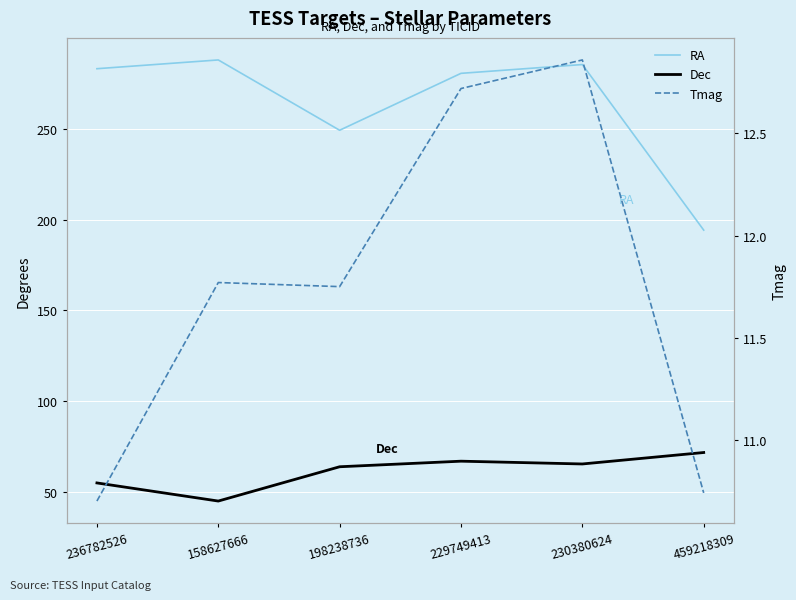

Reading left to right, extract all data points from this chart.

RA: 283.0	287.8	249.1	280.5	285.3	194.2
Dec: 55.0	45.0	63.9	67.0	65.4	71.7
Tmag: 10.7	11.8	11.8	12.7	12.9	10.7